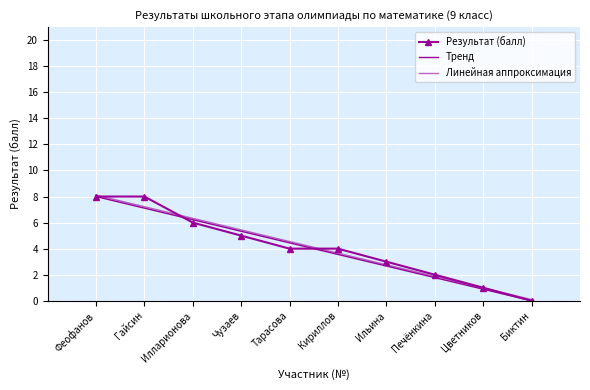

List the labels in order of value, largest first.

Феофанов, Гайсин, Илларионова, Чузаев, Тарасова, Кириллов, Ильина, Печёнкина, Цветников, Биктин